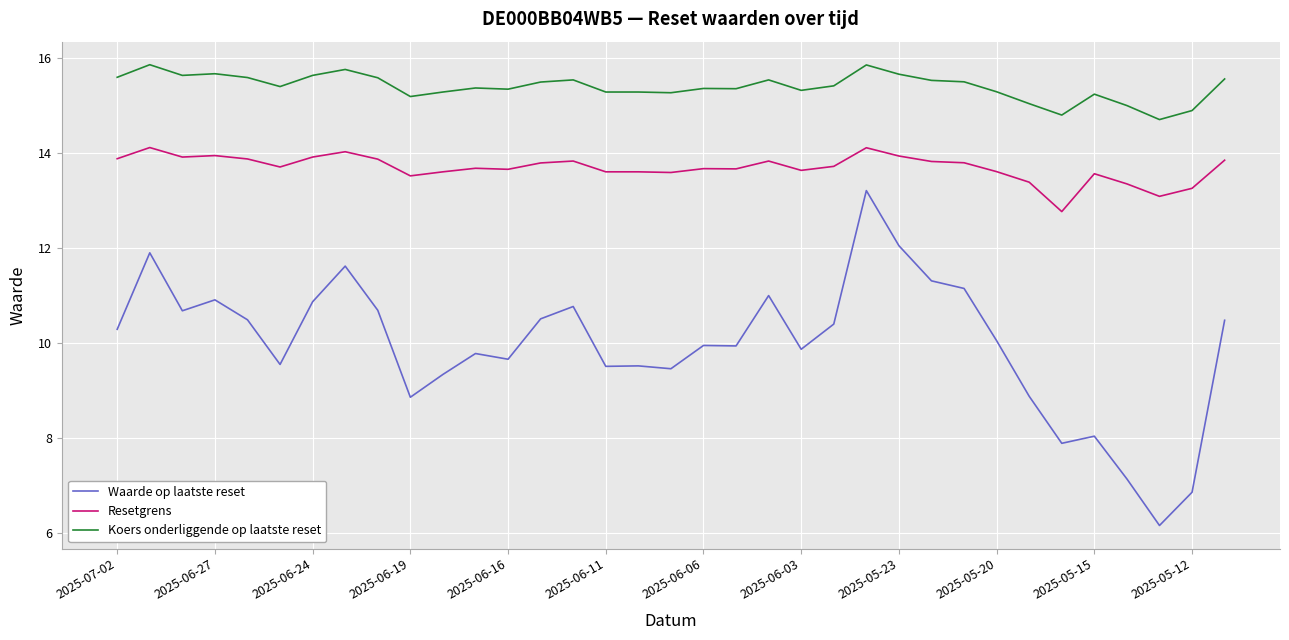

In Waarde op laatste reset, how many points are lower than both neighbors (excluding endpoints)?

10